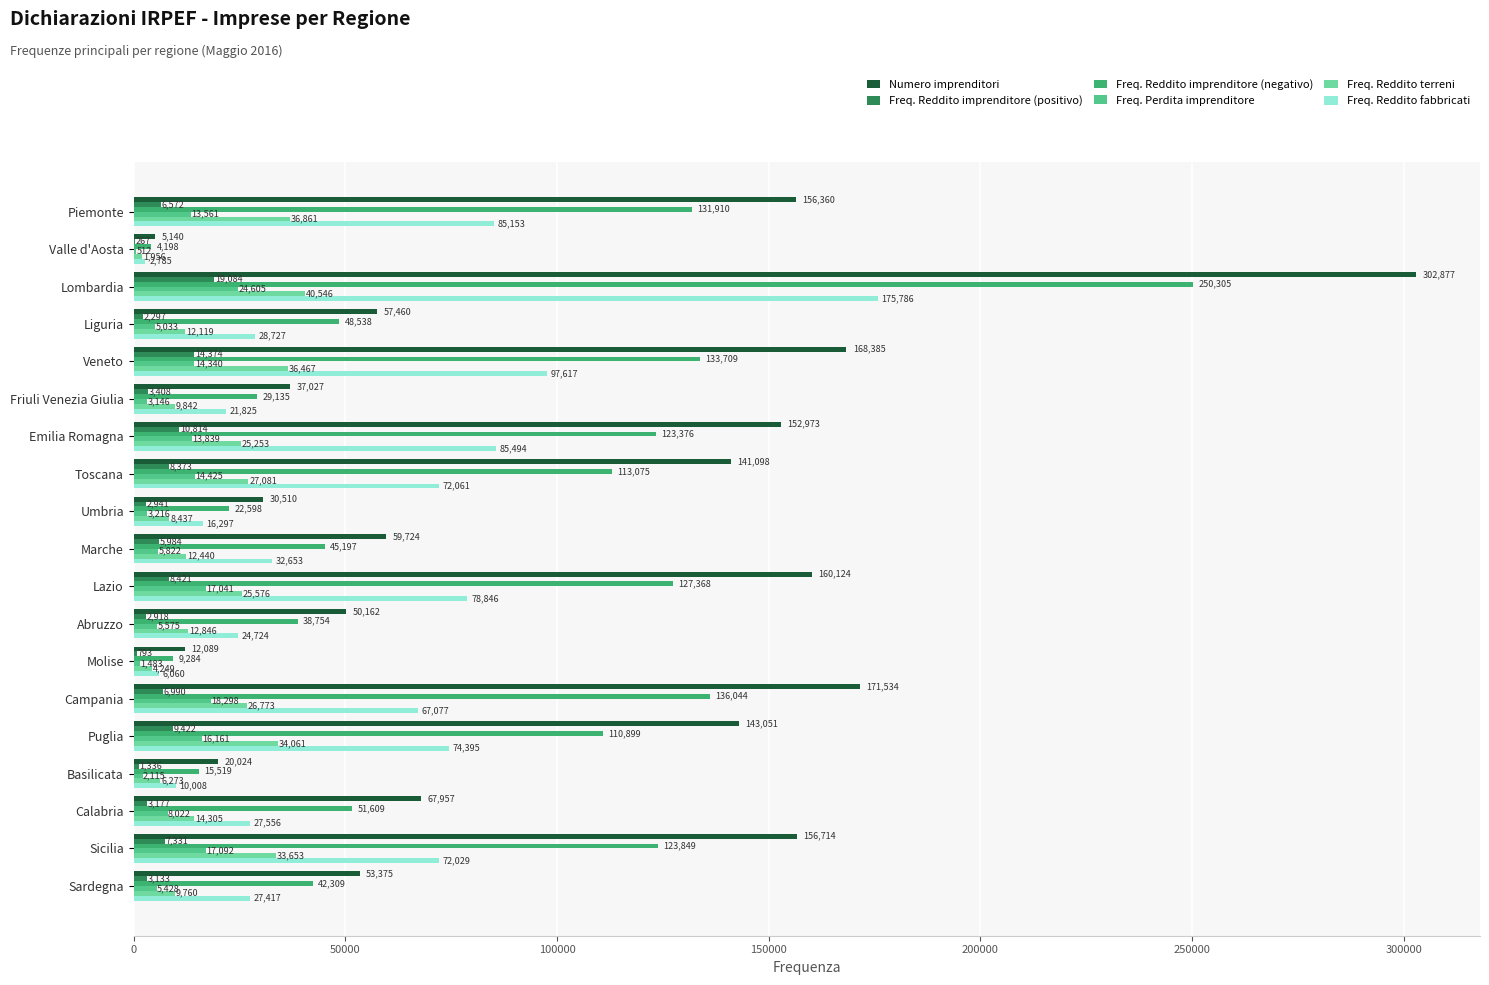

How many series are shown in this chart?

6